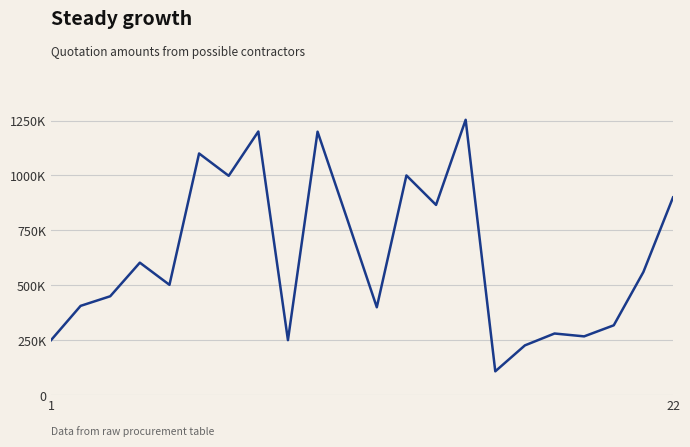

Does the chart have visible grid lines?

Yes